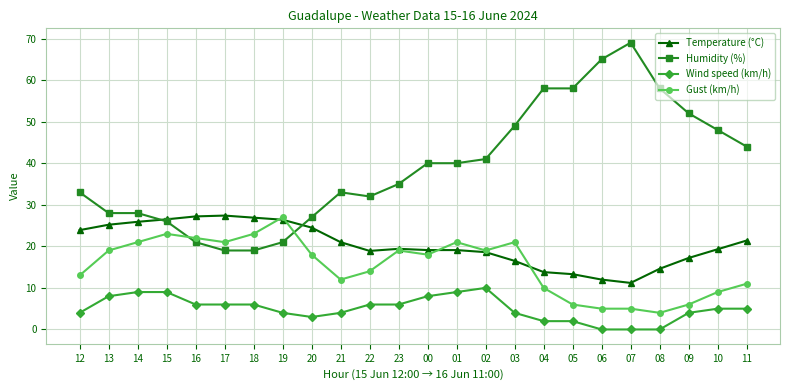

At which label does Gust (km/h) reach its peak?

19